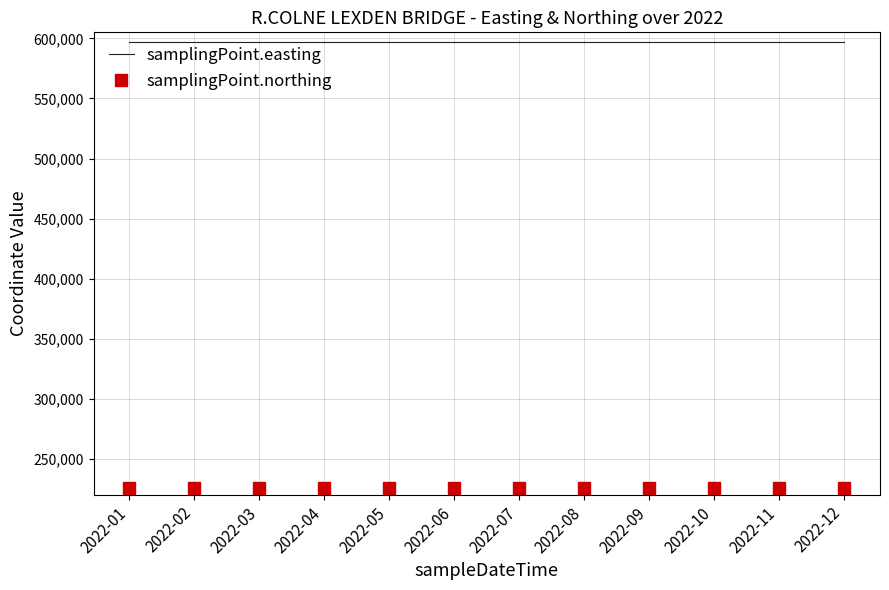

Reading right to left, what are all the values shown in this chart?

samplingPoint.easting: 2022-12=597267	2022-11=597267	2022-10=597267	2022-09=597267	2022-08=597267	2022-07=597267	2022-06=597267	2022-05=597267	2022-04=597267	2022-03=597267	2022-02=597267	2022-01=597267
samplingPoint.northing: 2022-12=225663	2022-11=225663	2022-10=225663	2022-09=225663	2022-08=225663	2022-07=225663	2022-06=225663	2022-05=225663	2022-04=225663	2022-03=225663	2022-02=225663	2022-01=225663